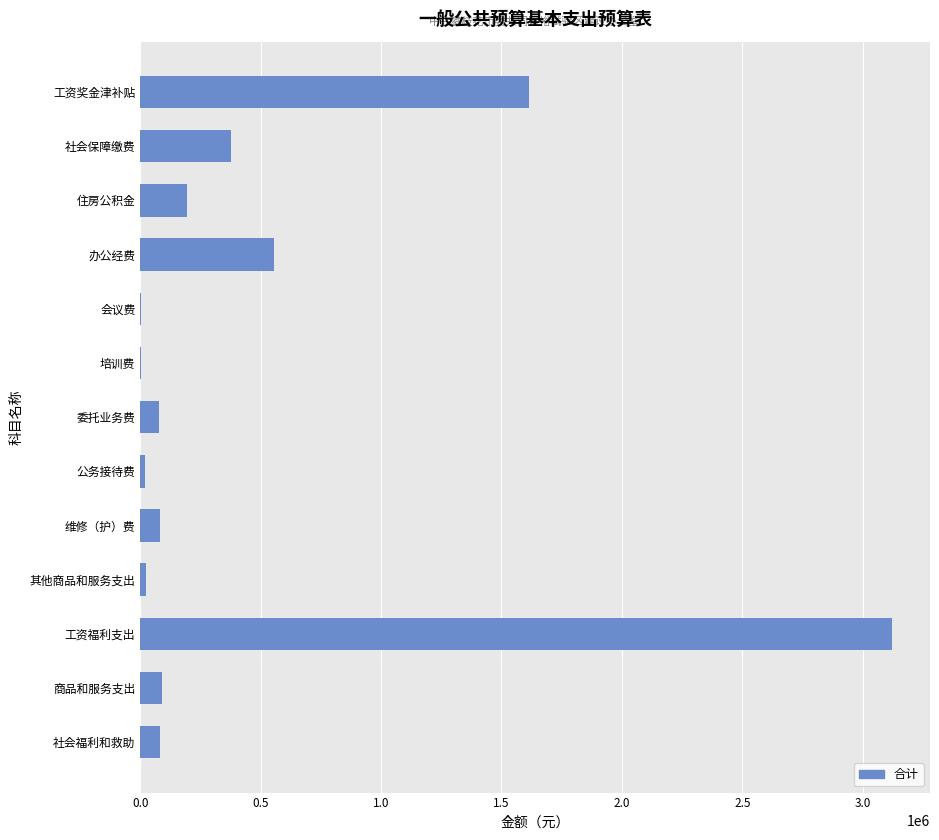

Between 社会福利和救助 and 住房公积金, which is larger?

住房公积金